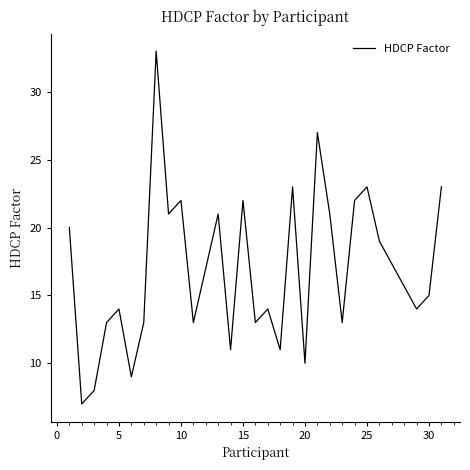

Reading left to right, what are all the values shown in this chart?

20	7	8	13	14	9	13	33	21	22	13	17	21	11	22	13	14	11	23	10	27	21	13	22	23	19	14	15	23